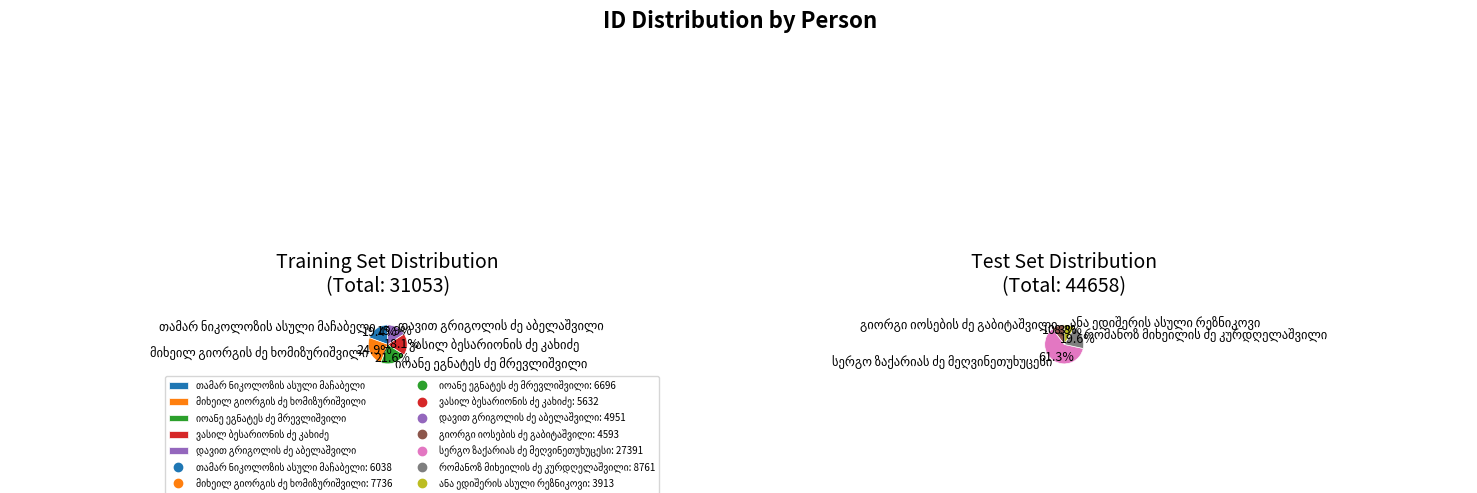

How much of the chart is everything except თამარ ნიკოლოზის ასული მაჩაბელი?

92.0%